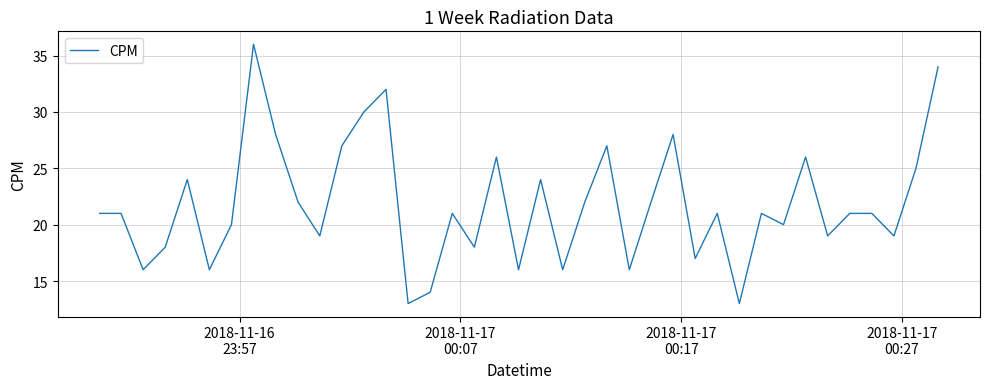

What is the maximum value shown in the chart?

36